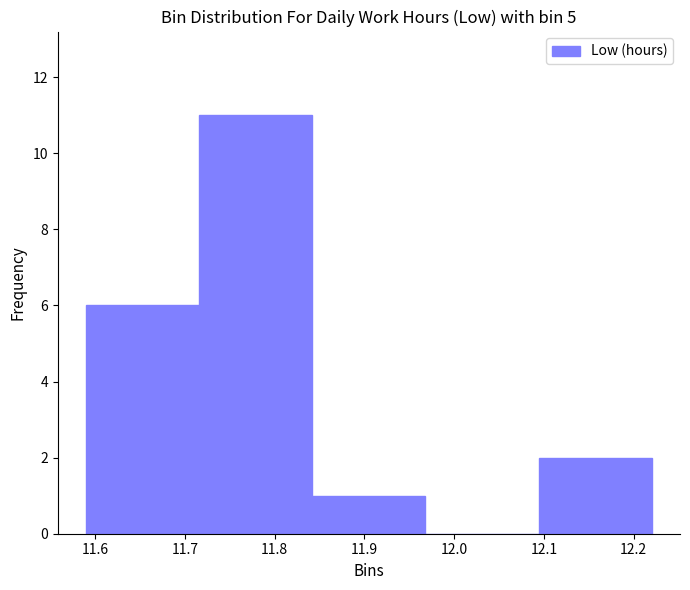

Which range on the x-axis has the tallest bar?

11.716 to 11.842